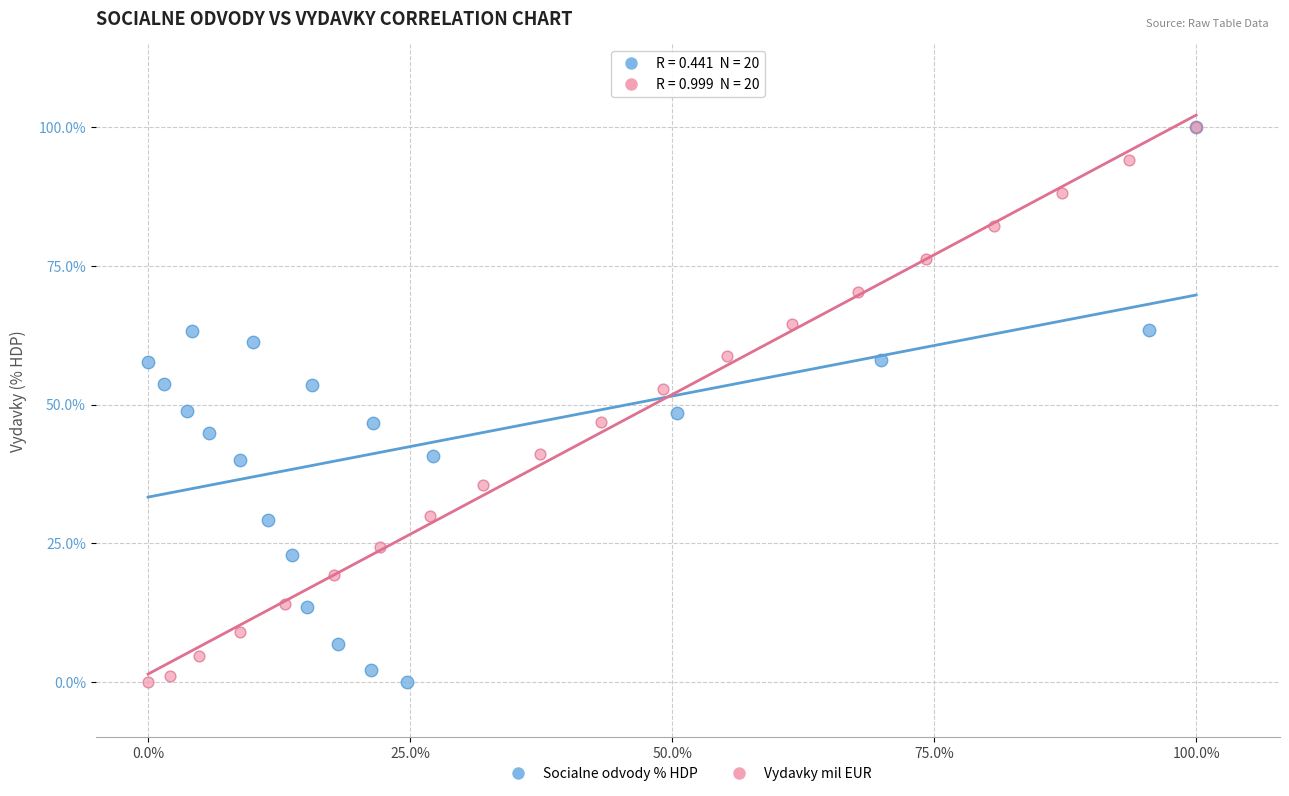

What are all the series names shown in the legend?

Socialne odvody % HDP, Vydavky mil EUR